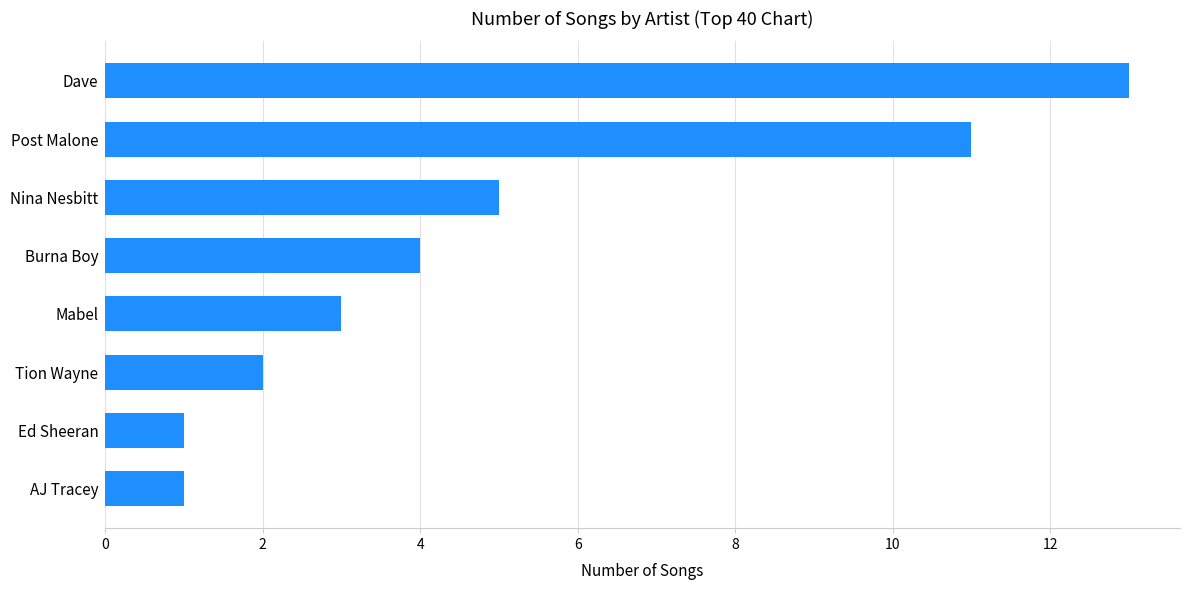

Where is the data nearest to the value 7?

Nina Nesbitt